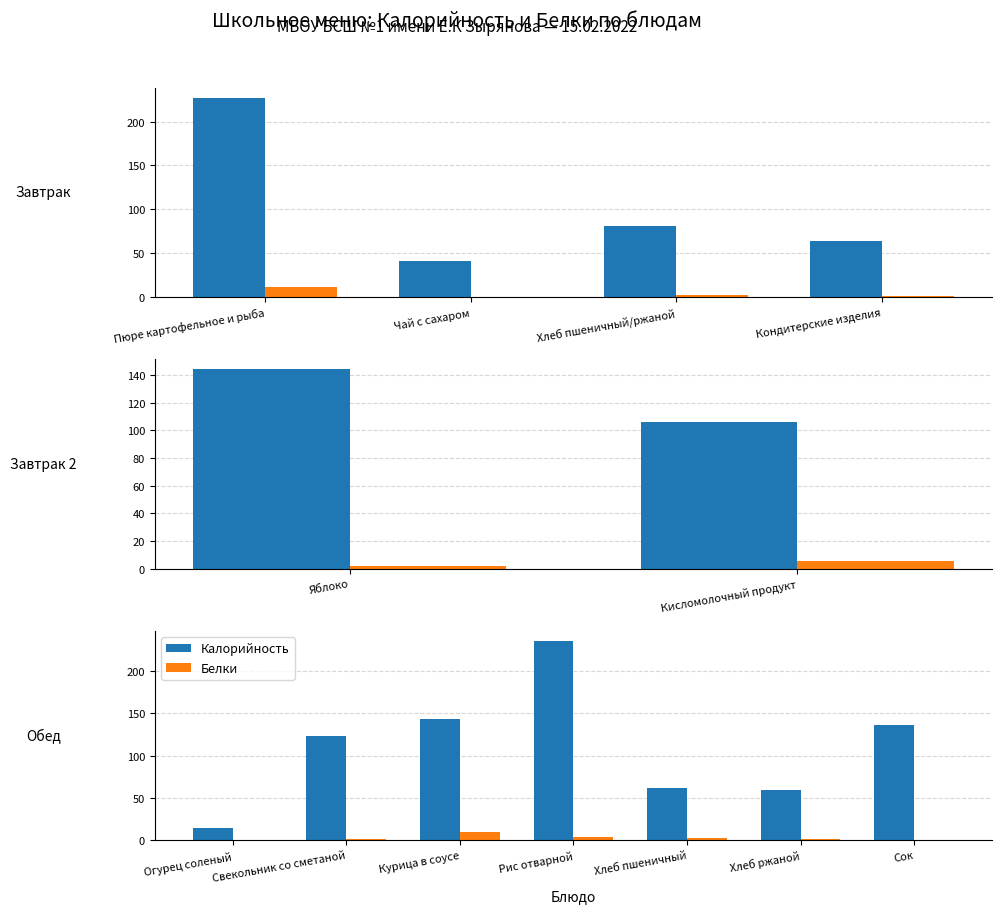

What is the average value of the Калорийность series?

110.7